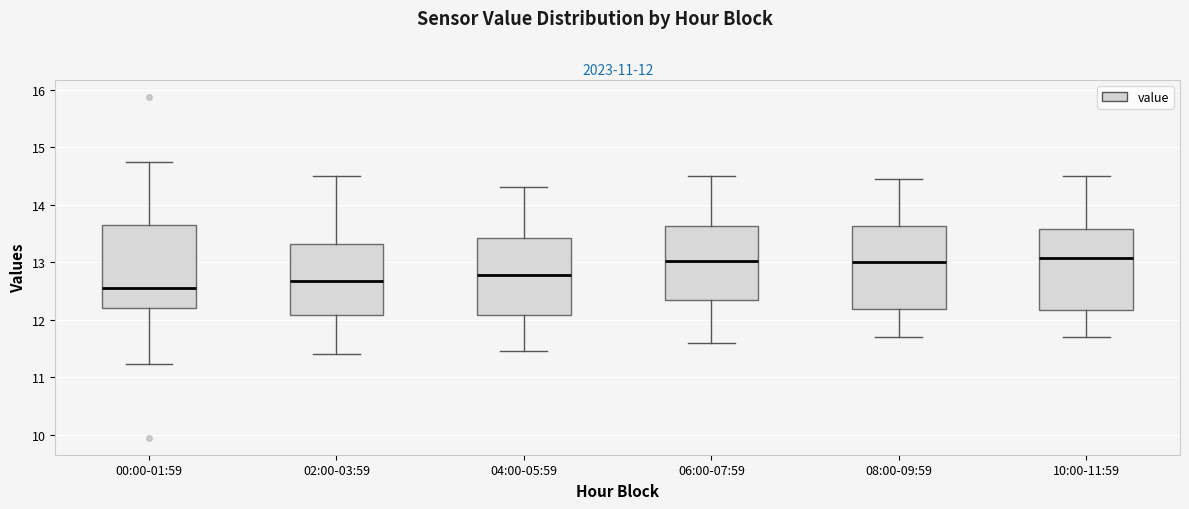

Which box has the lowest median line?

00:00-01:59